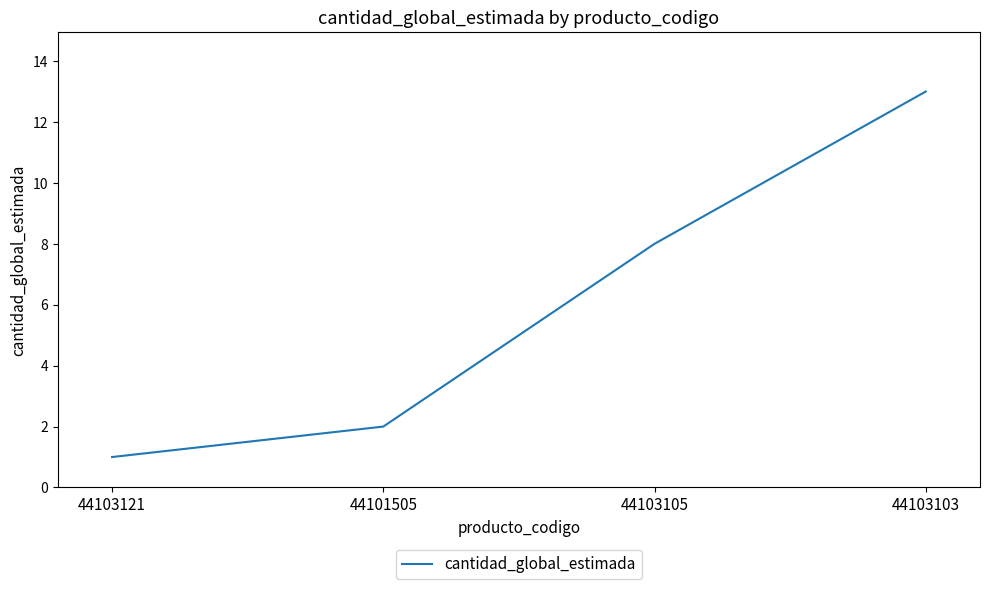

What is the difference between the values at 44103121 and 44103103?

12